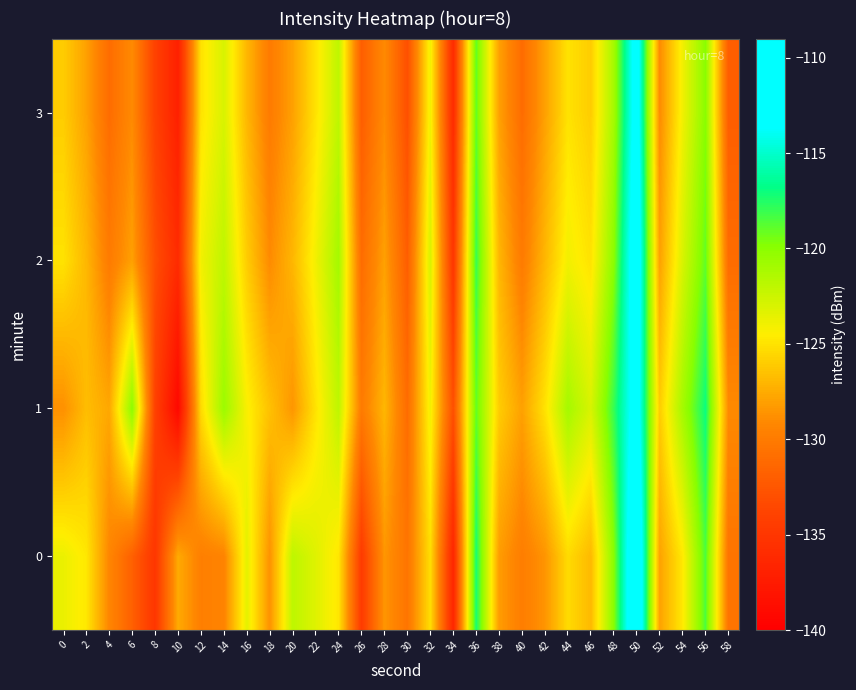

What is the maximum value shown in the chart?

-109.4